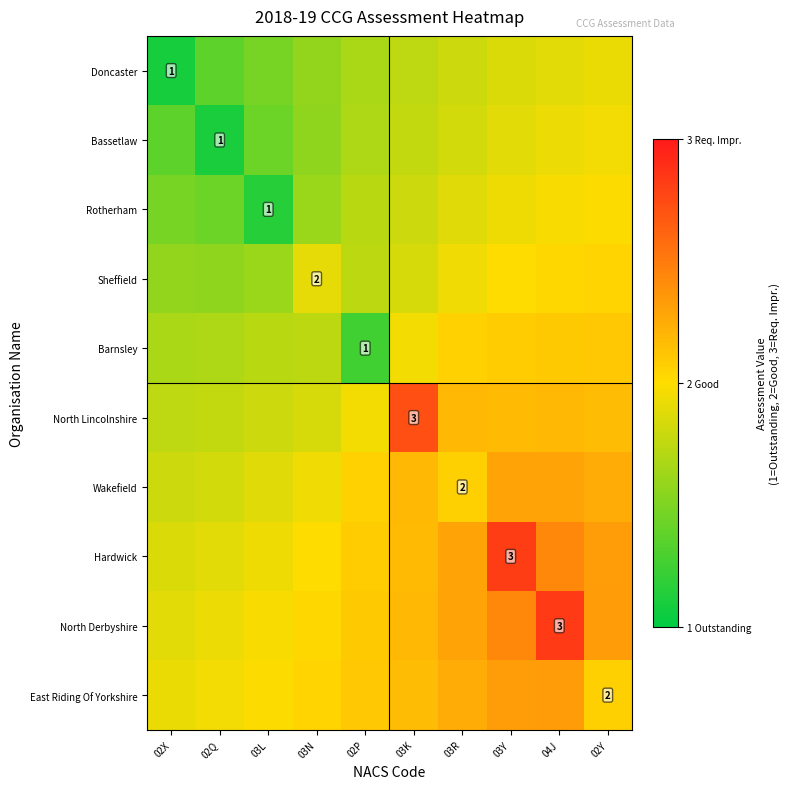

The North Lincolnshire series shows 1.8 at 03L. True or false?

True